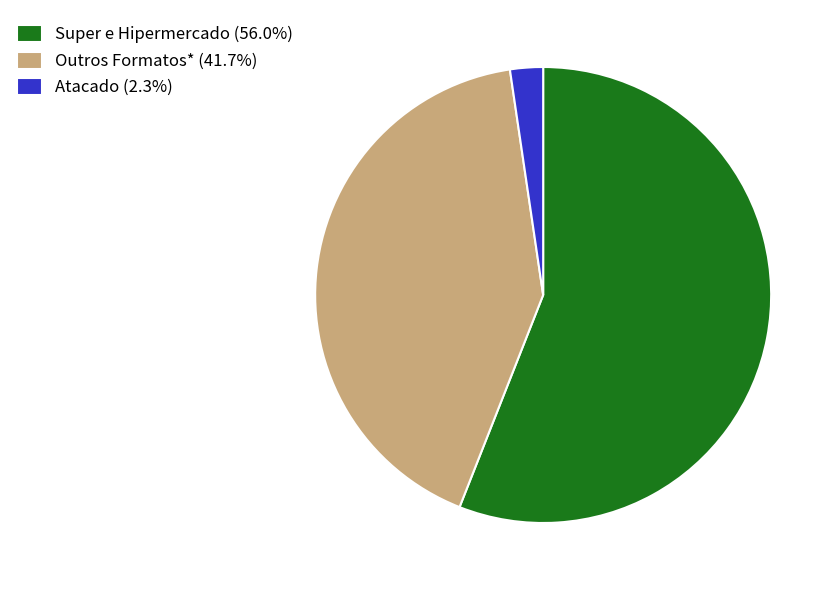

Combined, do Atacado (2.3%) and Outros Formatos* (41.7%) account for over 50%?

No